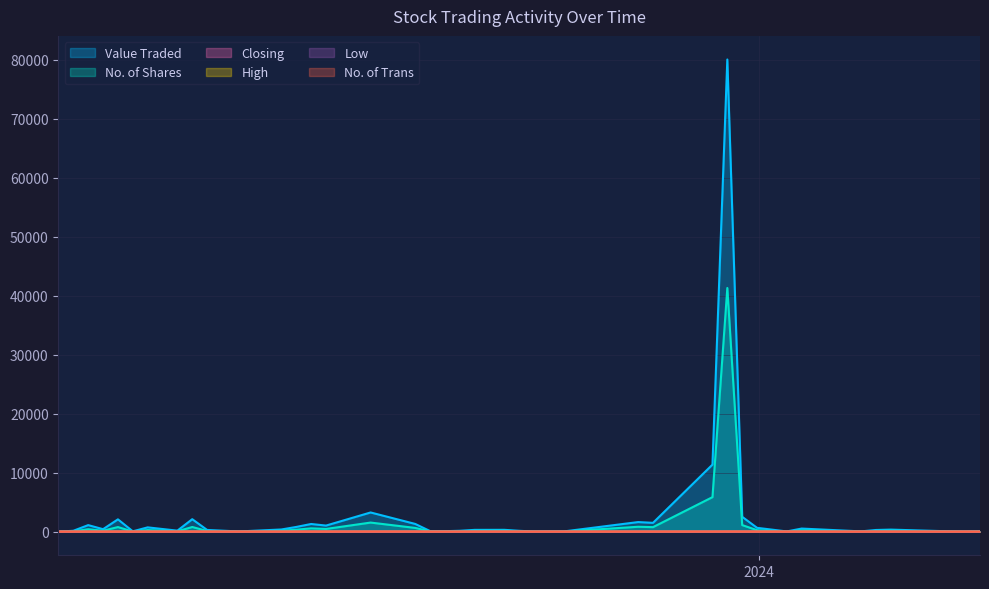

Reading right to left, list all the values displayed in this chart.

Value Traded: 3.0	151.0	1111.0	422.0	2088.0	59.0	729.0	171.0	2115.0	293.0	36.0	371.0	801.0	1301.0	1032.0	3254.0	1312.0	105.0	84.0	150.0	305.0	312.0	146.0	22.0	40.0	1625.0	1496.0	11363.0	80018.0	2517.0	652.0	39.0	526.0	49.0	285.0	349.0	200.0	55.0	8.0	76.0
No. of Shares: 1.0	54.0	416.0	158.0	782.0	22.0	273.0	64.0	792.0	114.0	14.0	150.0	333.0	563.0	461.0	1542.0	637.0	51.0	41.0	73.0	149.0	155.0	74.0	11.0	20.0	832.0	767.0	5850.0	41299.0	1115.0	252.0	16.0	225.0	22.0	132.0	166.0	100.0	28.0	4.0	41.0
Closing: 2.8	2.8	2.7	2.7	2.7	2.7	2.7	2.7	2.7	2.6	2.5	2.5	2.4	2.3	2.2	2.1	2.0	2.0	2.0	2.0	2.0	2.0	2.0	2.0	2.0	1.9	1.9	1.8	2.0	2.5	2.6	2.4	2.3	2.2	2.1	2.1	2.0	1.9	1.9	1.9
High: 2.8	2.8	2.7	2.7	2.7	2.7	2.7	2.7	2.7	2.6	2.6	2.5	2.5	2.4	2.3	2.1	2.1	2.0	2.0	2.0	2.0	2.1	2.0	2.0	2.0	2.0	1.9	1.9	2.0	2.5	2.7	2.4	2.4	2.2	2.2	2.1	2.0	1.9	1.9	1.9
Low: 2.8	2.7	2.7	2.7	2.7	2.7	2.7	2.7	2.7	2.6	2.5	2.5	2.4	2.3	2.2	2.1	2.0	2.0	2.0	2.0	2.0	2.0	2.0	2.0	2.0	1.9	1.9	1.8	1.8	2.1	2.6	2.4	2.3	2.2	2.1	2.1	2.0	1.9	1.9	1.9
No. of Trans: 1.0	2.0	4.0	6.0	5.0	1.0	4.0	1.0	4.0	3.0	3.0	3.0	9.0	3.0	7.0	11.0	10.0	2.0	2.0	2.0	2.0	4.0	5.0	1.0	2.0	7.0	4.0	6.0	16.0	7.0	5.0	1.0	4.0	1.0	5.0	3.0	3.0	1.0	1.0	1.0